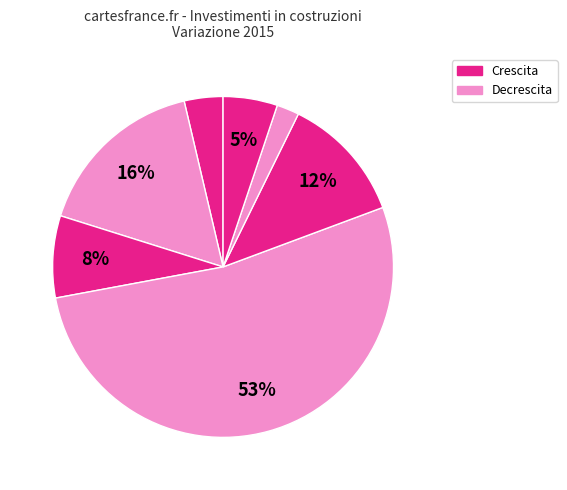

How many slices are in this pie chart?

7